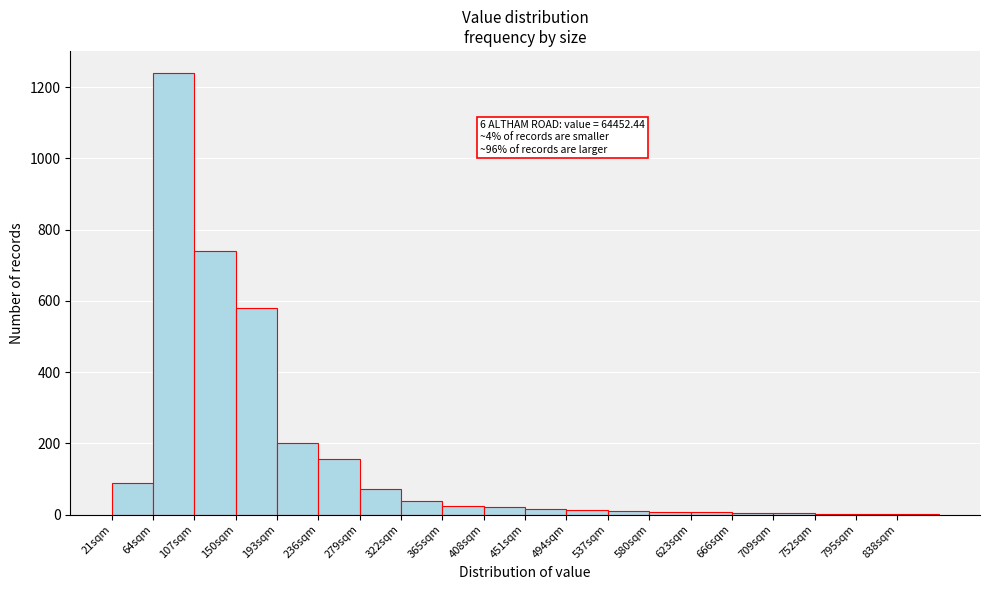

Over which range of the x-axis is the bar tallest?

64 to 107